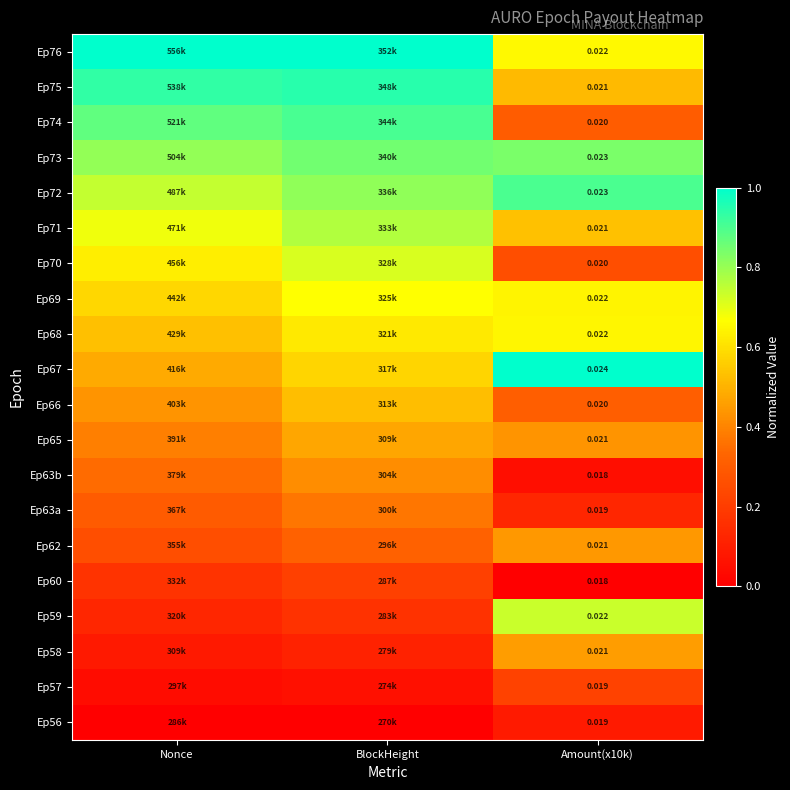

Is the value of Ep72 at Amount(x10k) greater than the value of Ep76 at Amount(x10k)?

Yes